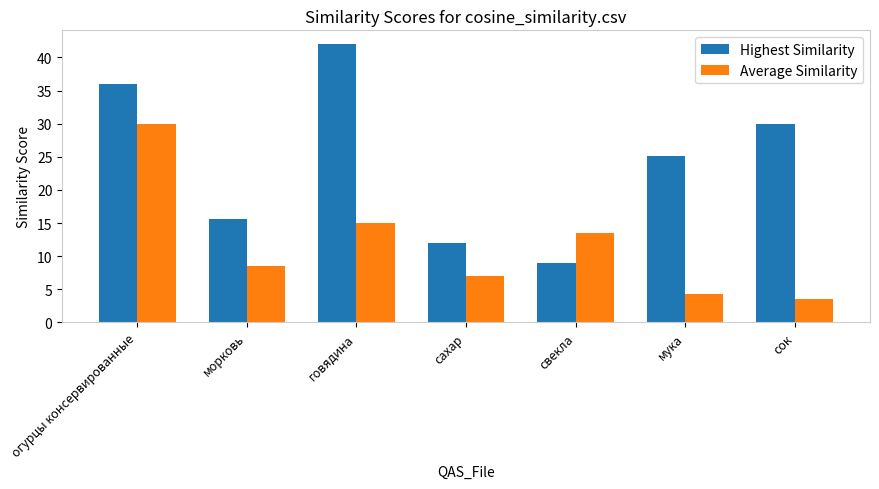

True or false: Highest Similarity has a value of 9.0 at свекла.

True